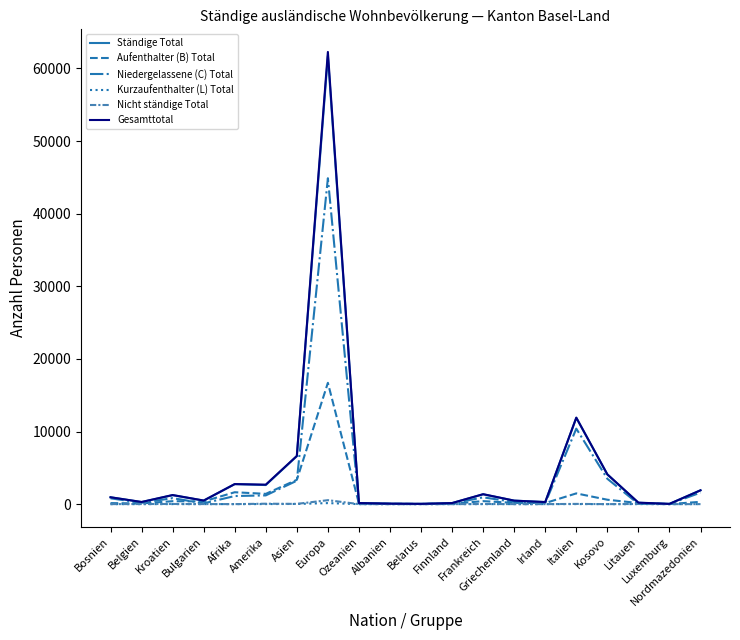

What position from the left is Ozeanien?

9